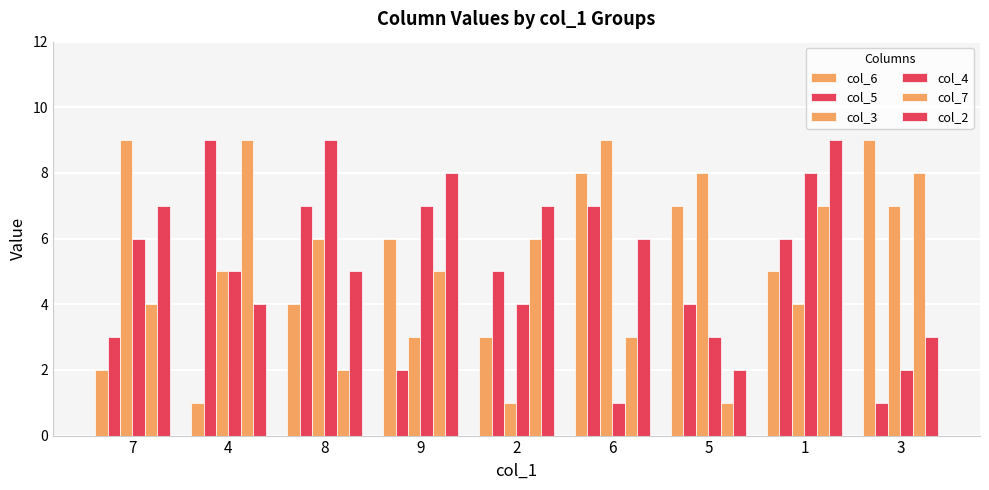

Which series has the largest range (max minus min)?

col_6